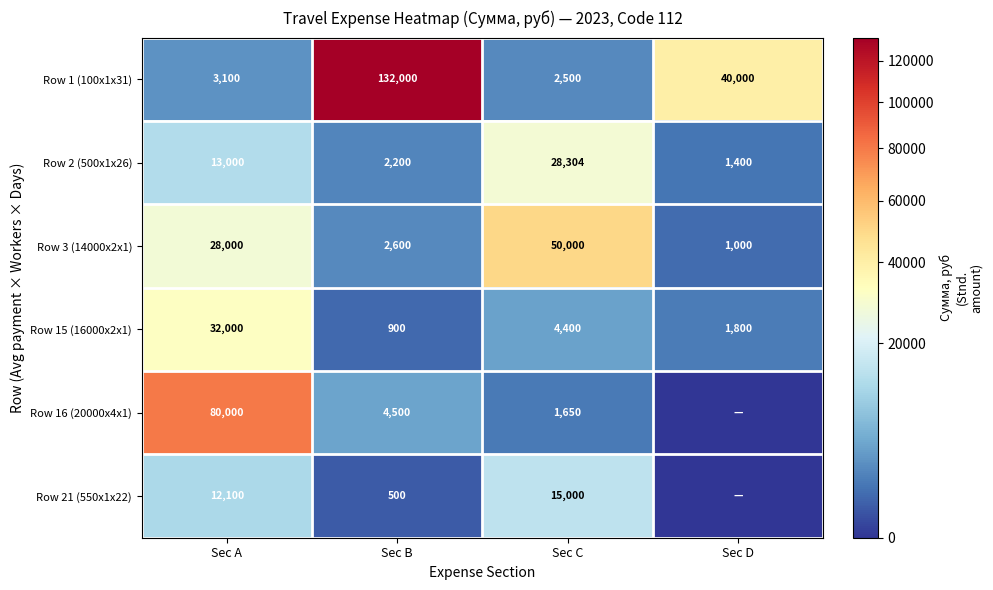

What is the sum of all Row 2 (500x1x26) values?

44904